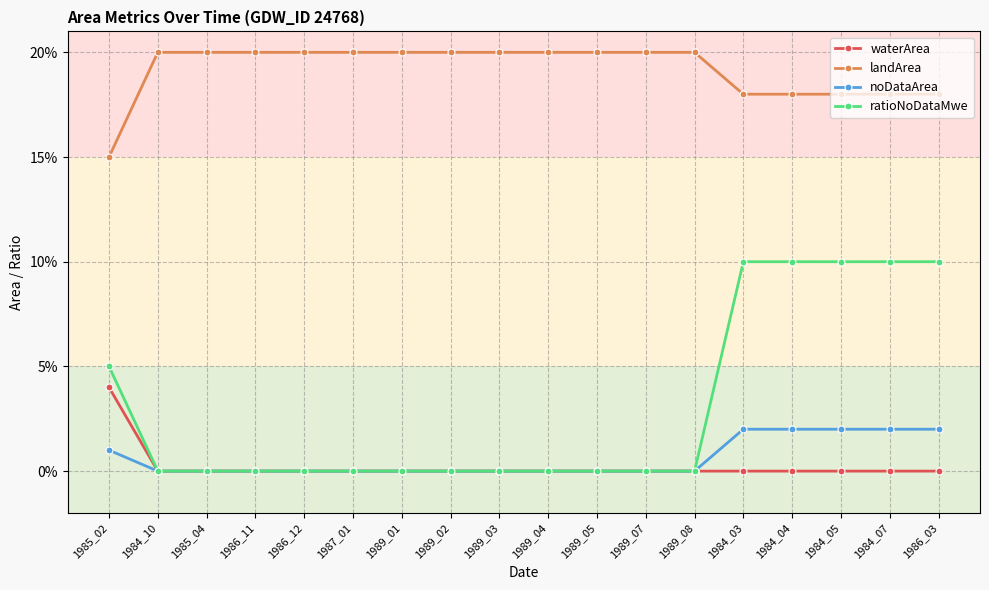

What are all the series names shown in the legend?

waterArea, landArea, noDataArea, ratioNoDataMwe